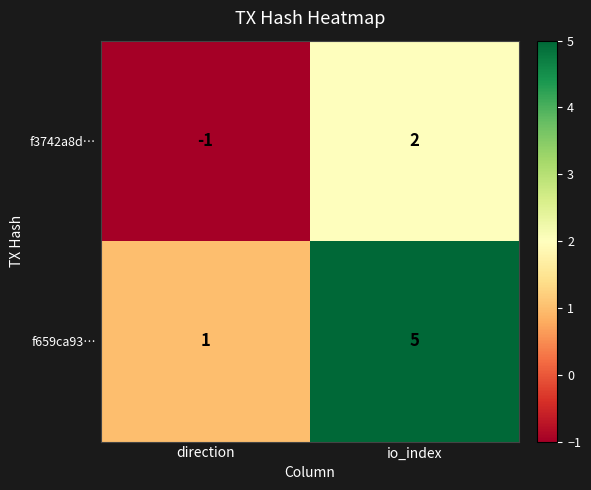

Is the value of f659ca93… at direction greater than the value of f3742a8d… at direction?

Yes